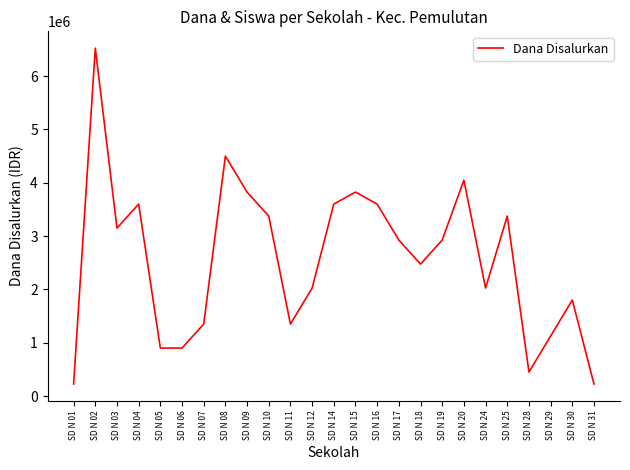

What is the change in value from SD N 05 to SD N 19?

+2025000